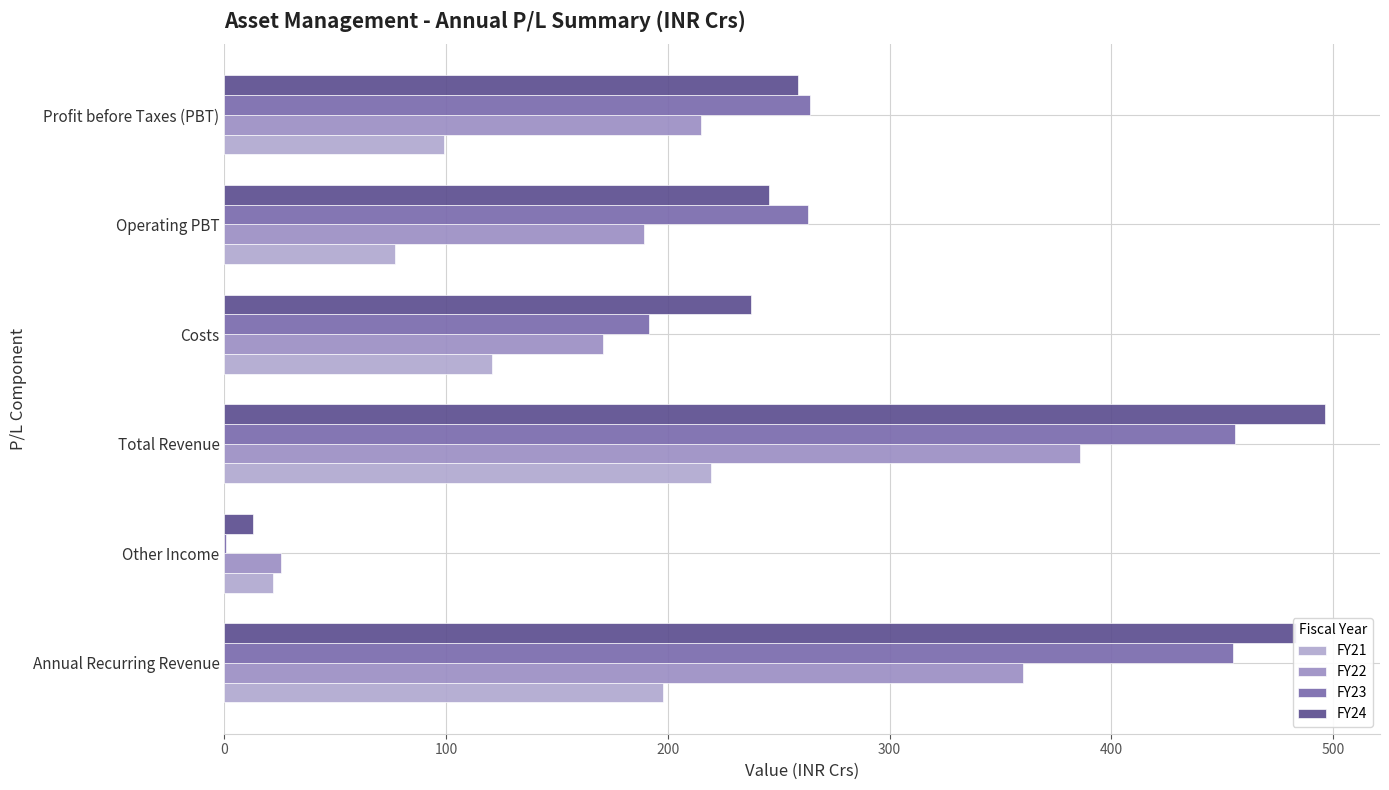

Which label corresponds to the largest value in the chart?

Total Revenue